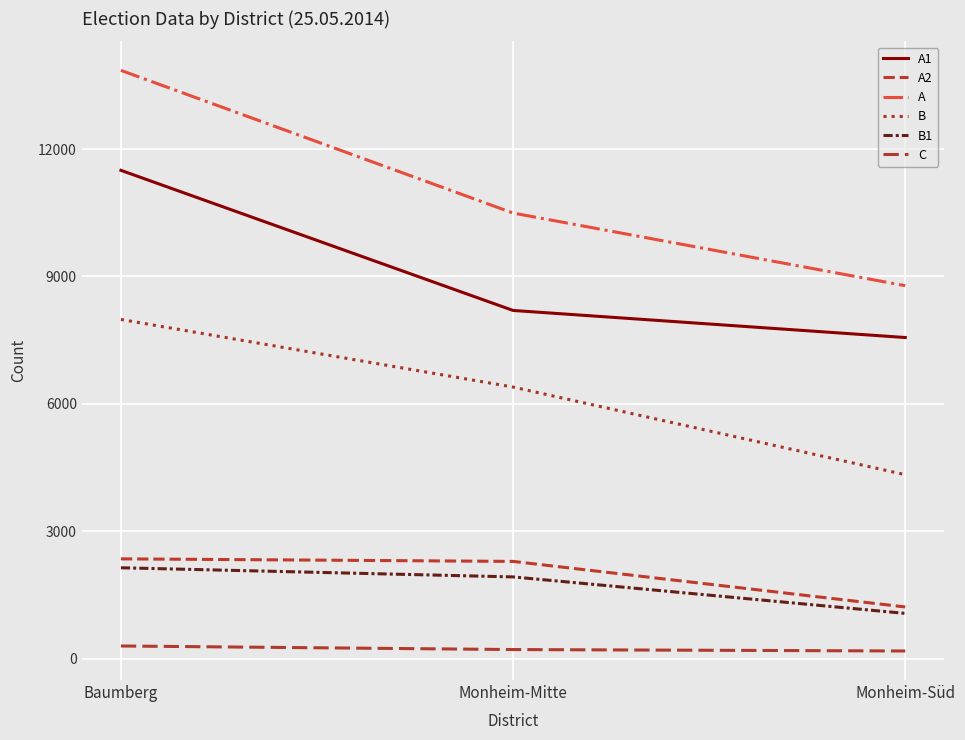

What is the value of the B point at the 1st from the left?

7988